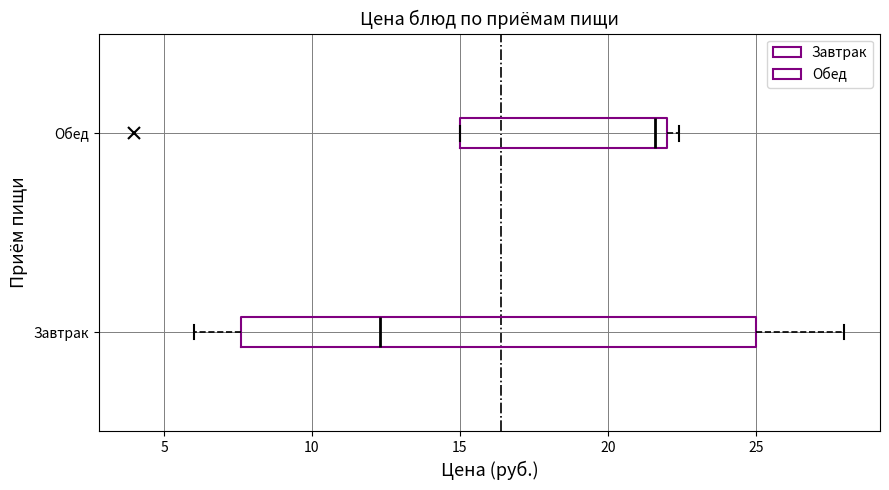

Which box's median line is the furthest to the left?

Завтрак